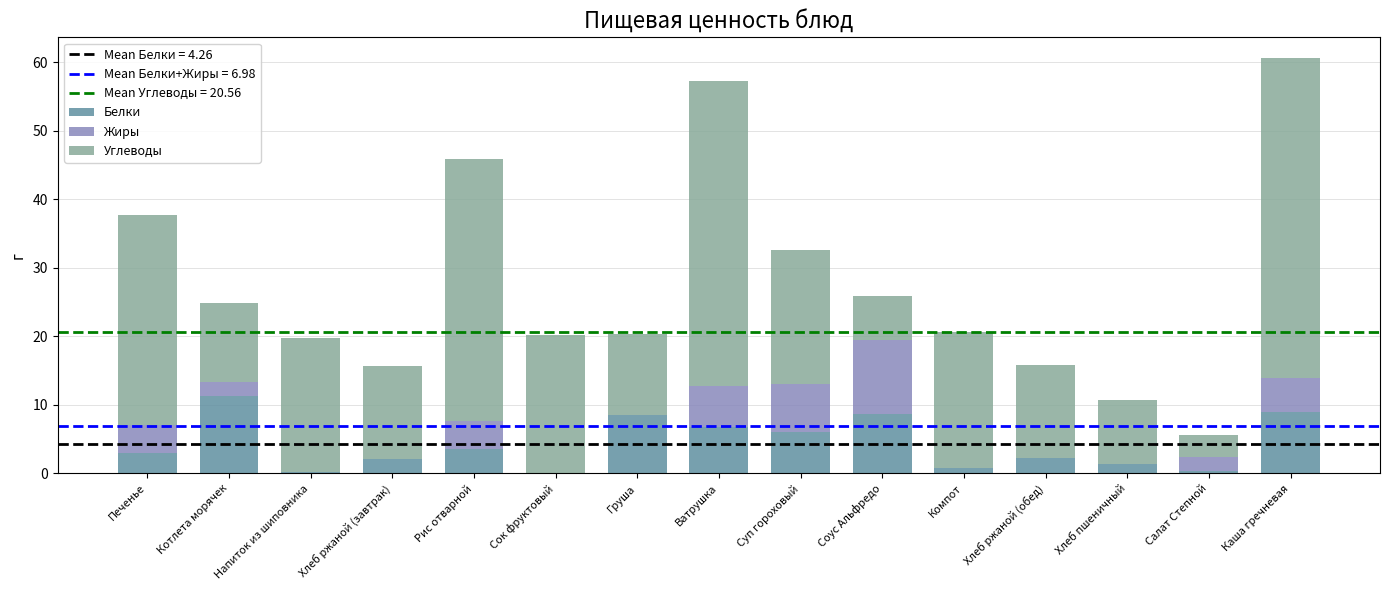

At which label does Белки reach its peak?

Котлета морячек